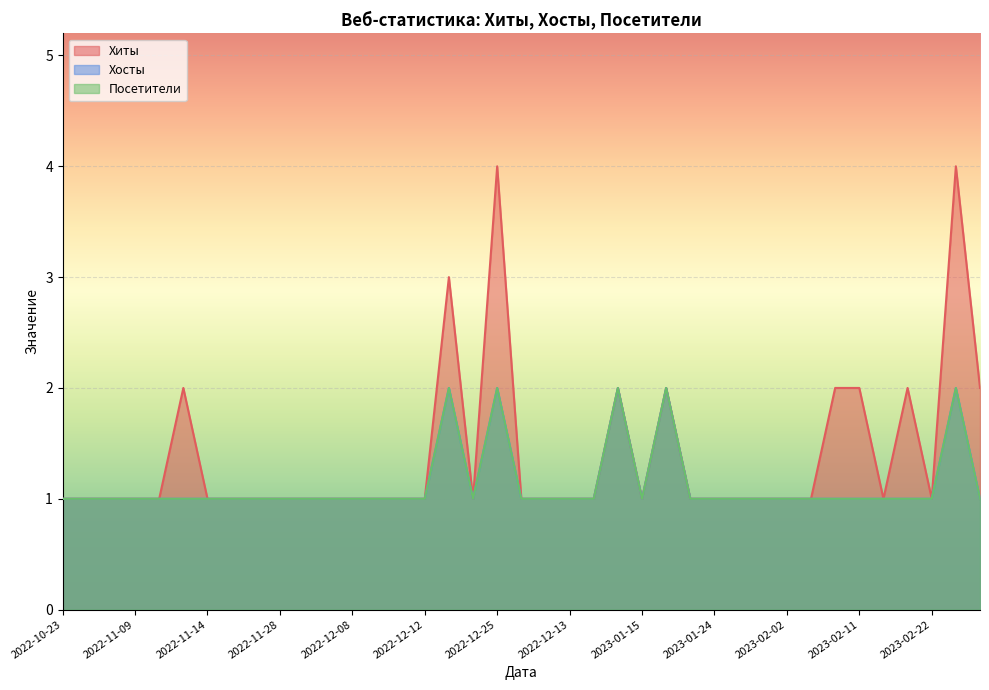

True or false: Хиты and Посетители cross at least once.

False